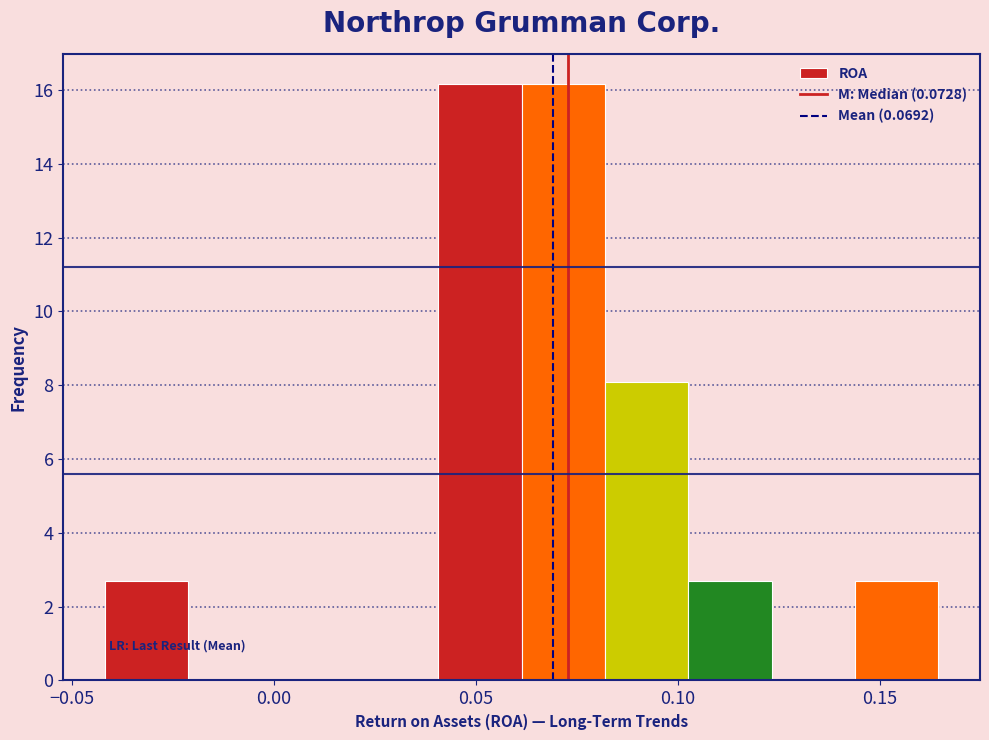

What is the height of the bar covering 0.080 to 0.105 on the x-axis? Neither the bar edges nor the heights are printed on the chart, so give them approximately, as read against the axes.

8.0